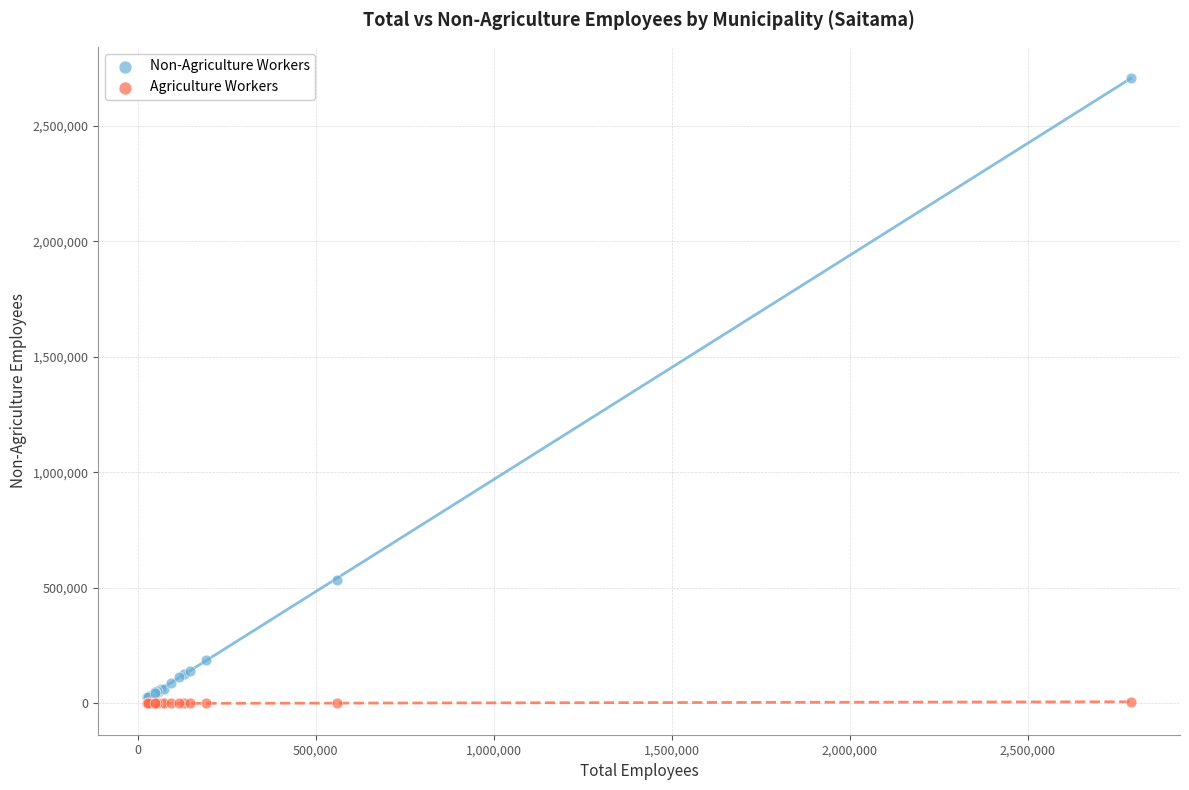

In the Non-Agriculture Workers series, what Y value is closest to 1366221?

534144